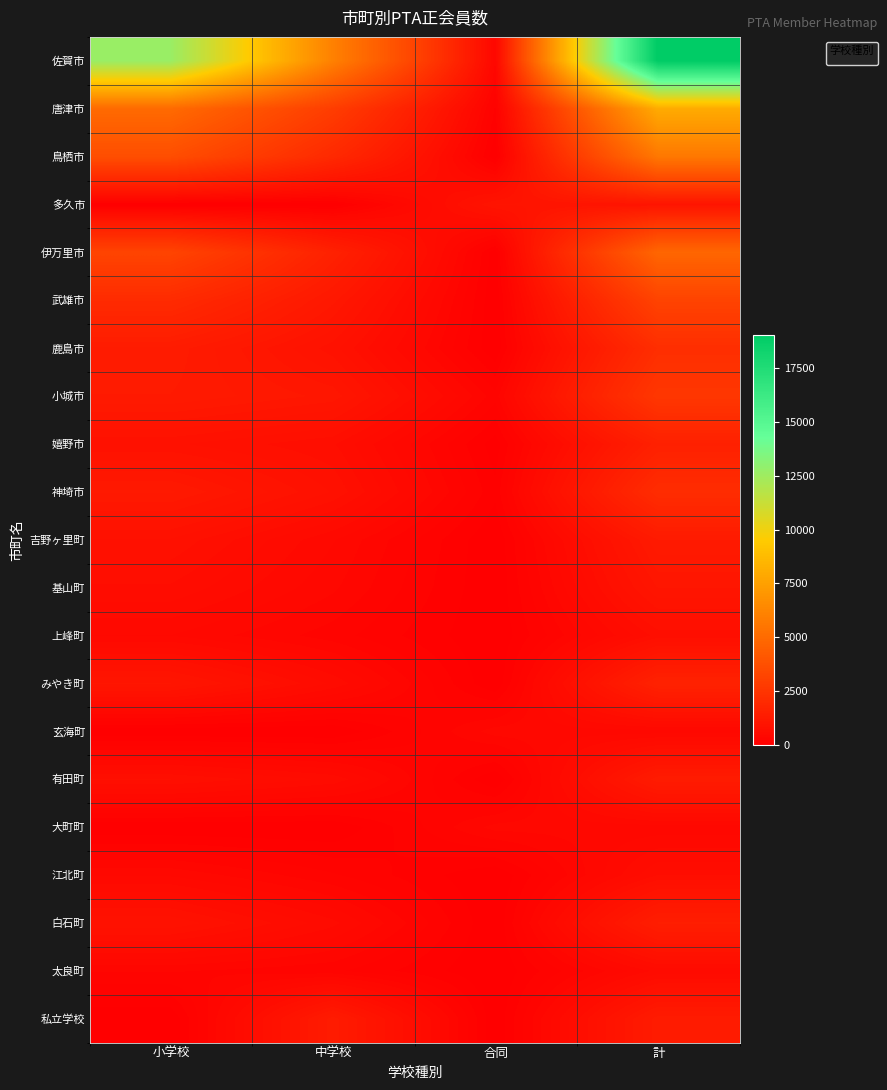

What is the difference between the second highest and second lowest values in the みやき町 series?

468